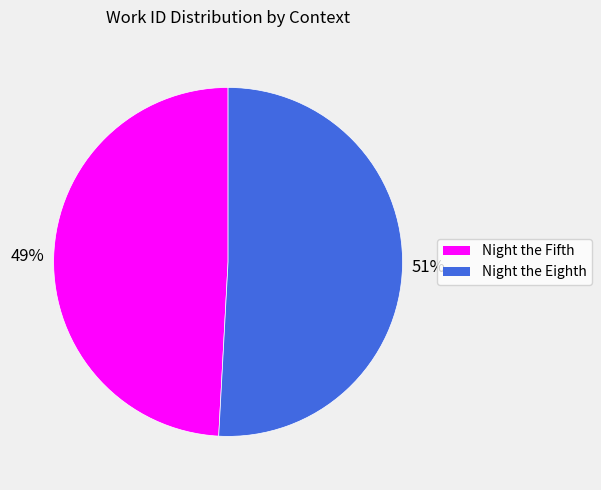

What percentage is the Night the Eighth slice, to the nearest percent?

51%